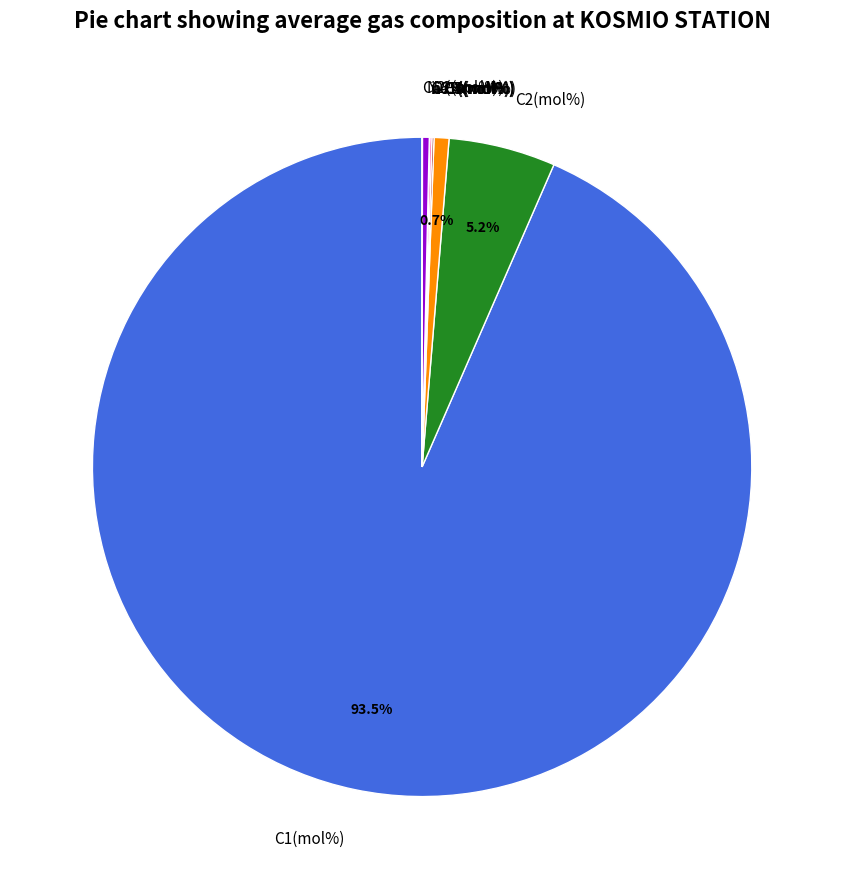

What is the majority slice?

C1(mol%)